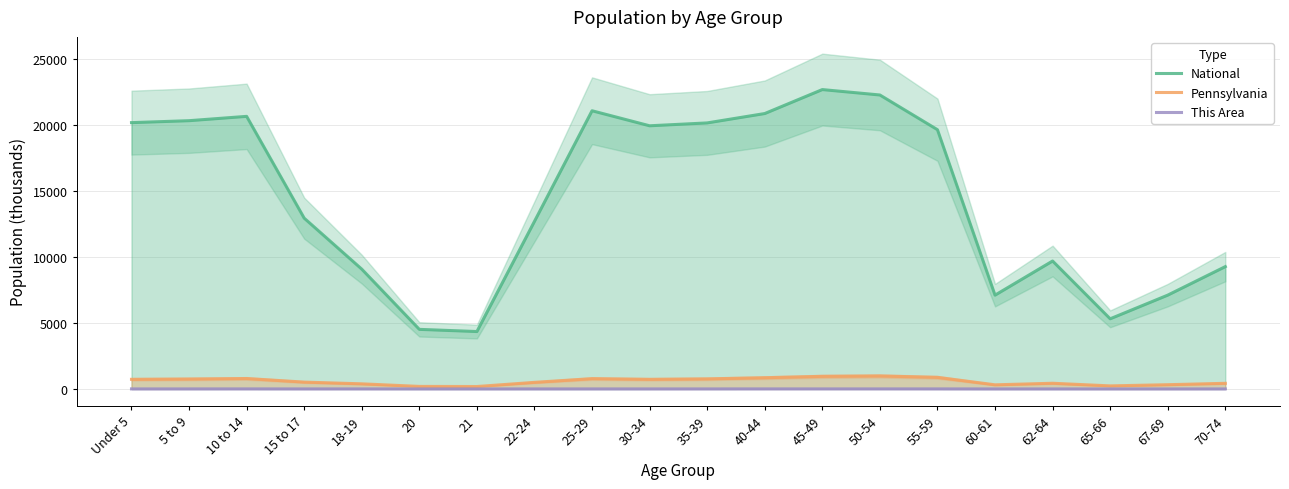

Rank the series at Under 5 from lowest to highest value.

This Area, Pennsylvania, National